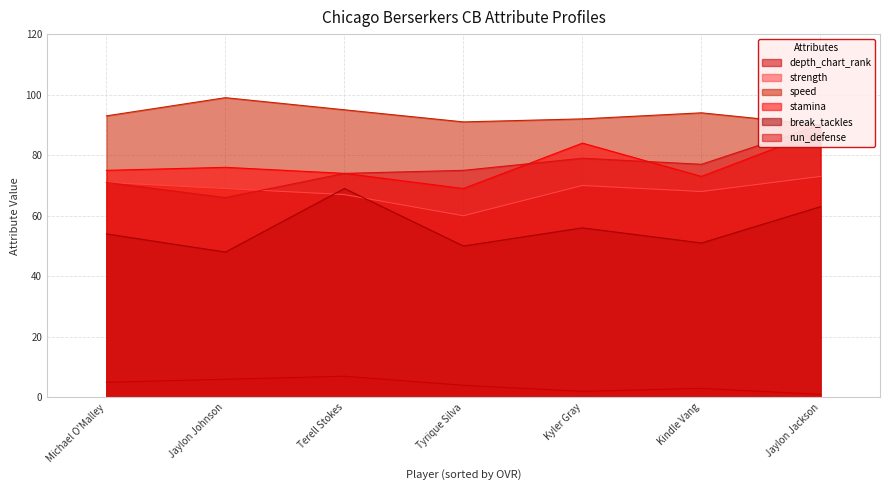

How many lines are shown in the chart?

6